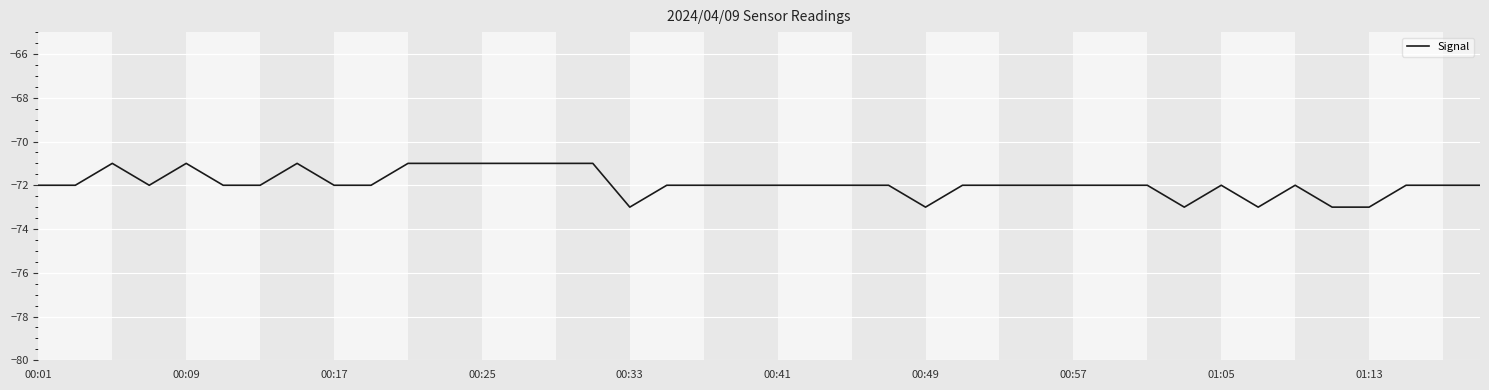

What is the smallest value displayed?

-73